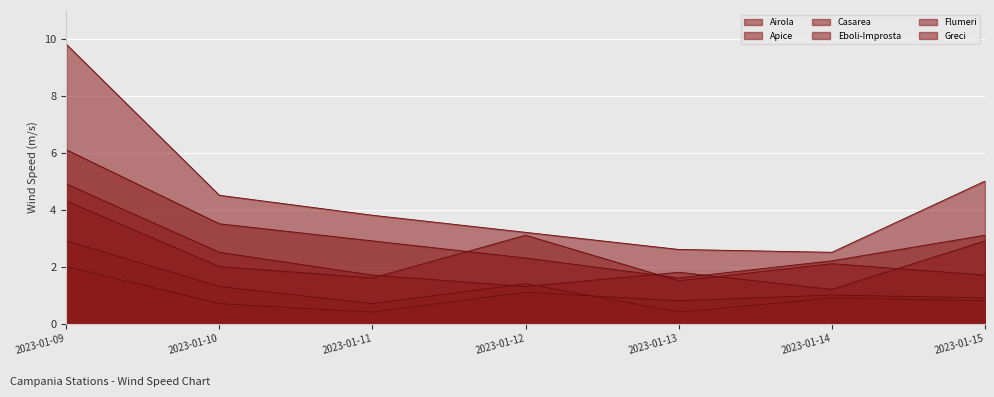

Between 2023-01-10 and 2023-01-11, which series saw the biggest shift?

Apice